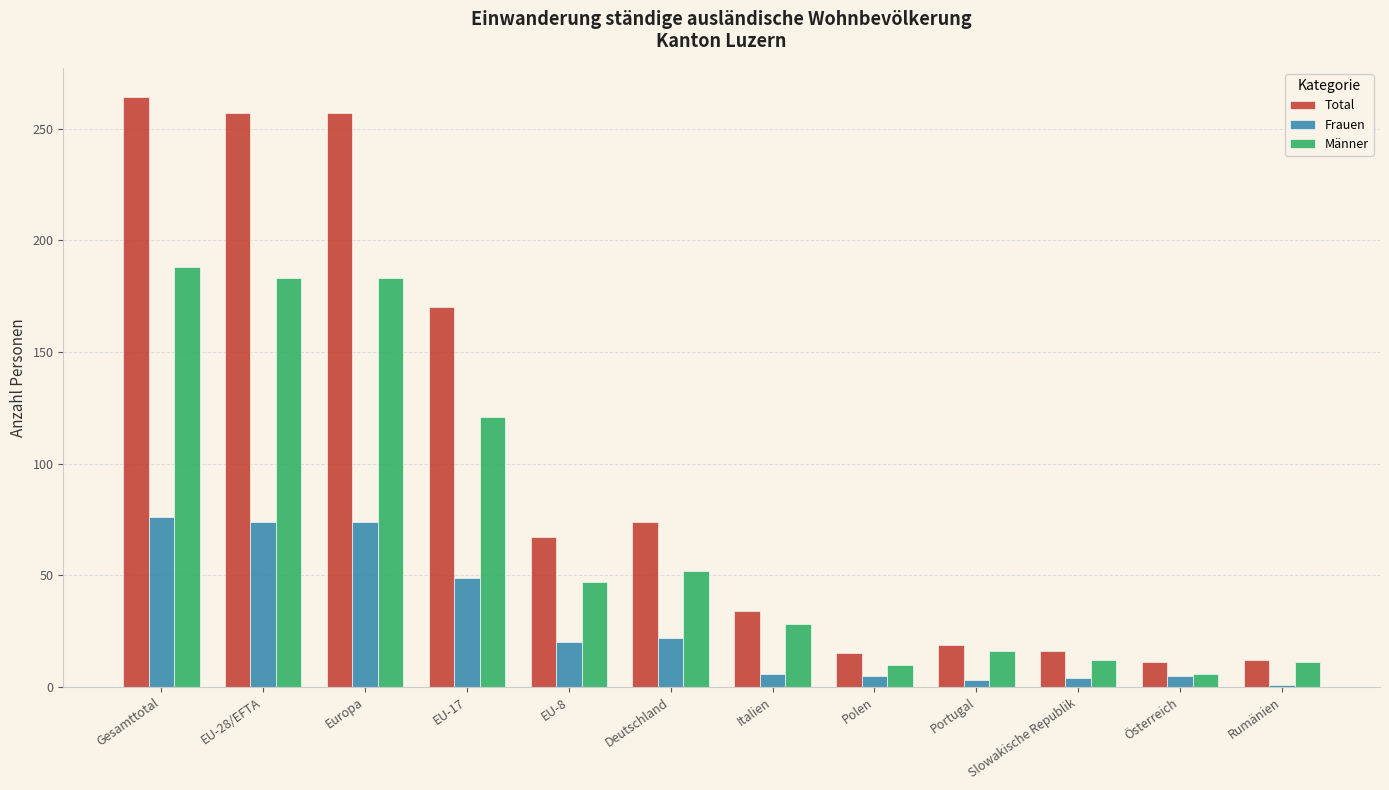

List the series in order of their overall mean, highest first.

Total, Männer, Frauen